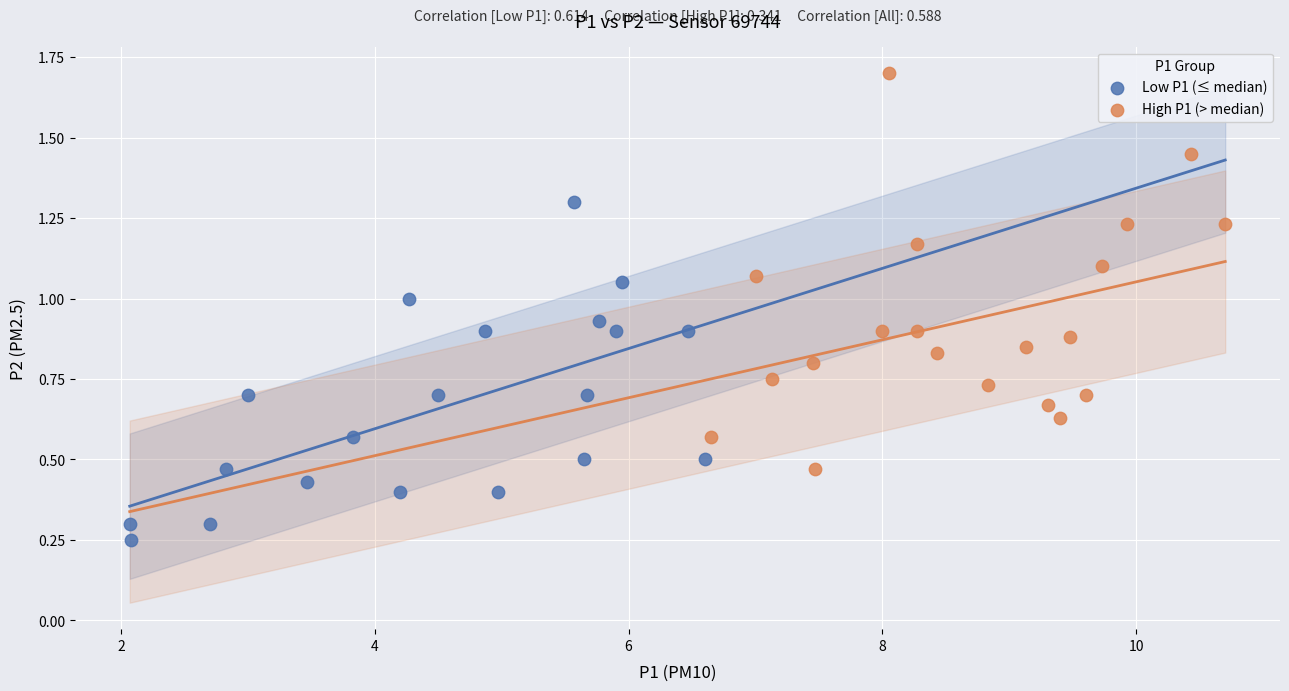

Which series reaches the minimum Y coordinate?

Low P1 (≤ median)